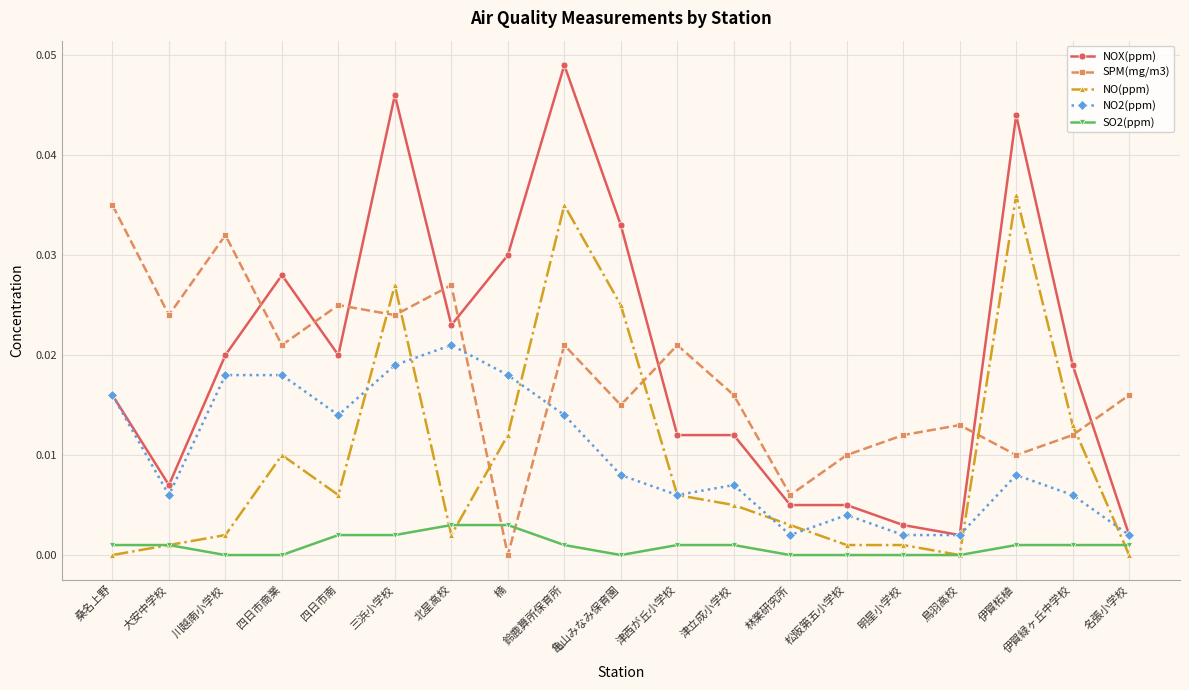

What are all the series names shown in the legend?

NOX(ppm), SPM(mg/m3), NO(ppm), NO2(ppm), SO2(ppm)